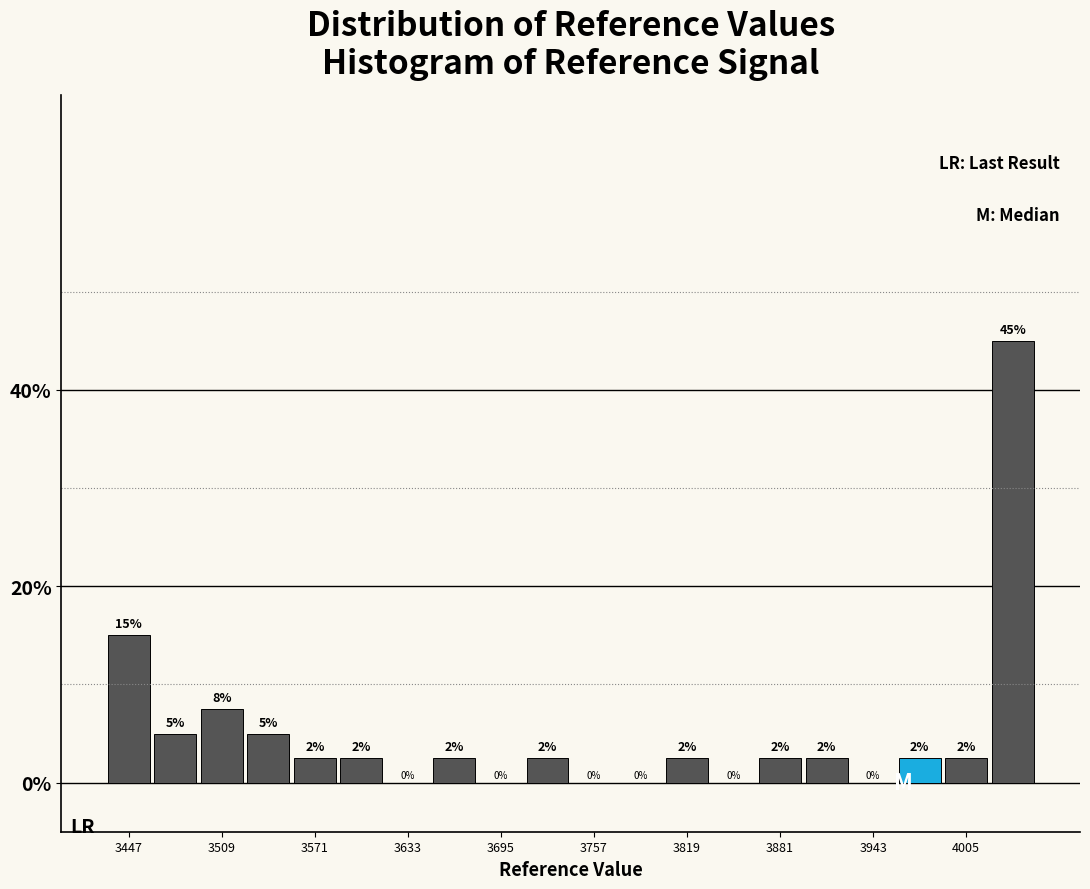

Read against the x-axis, roughly where is the centre of the tallest bar?

4040